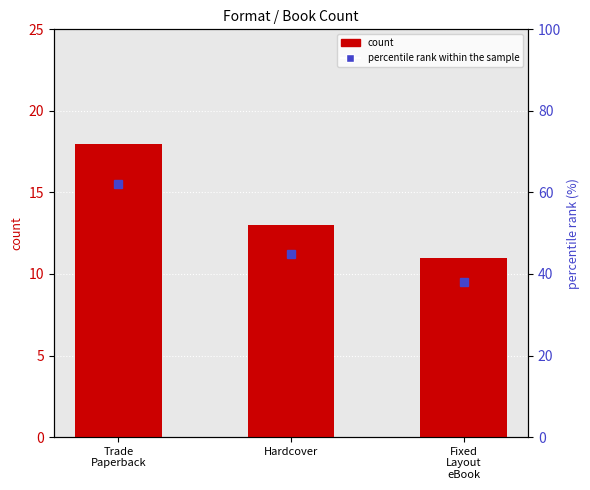

What is the label of the 3rd bar from the right?

Trade
Paperback